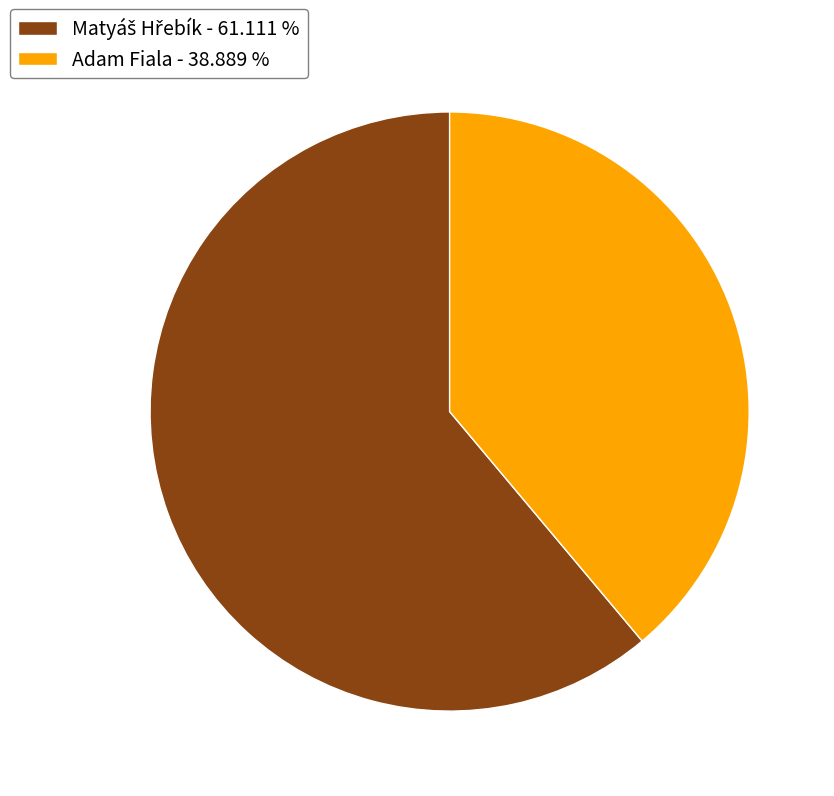

Is there any slice that represents more than half of the pie?

Yes